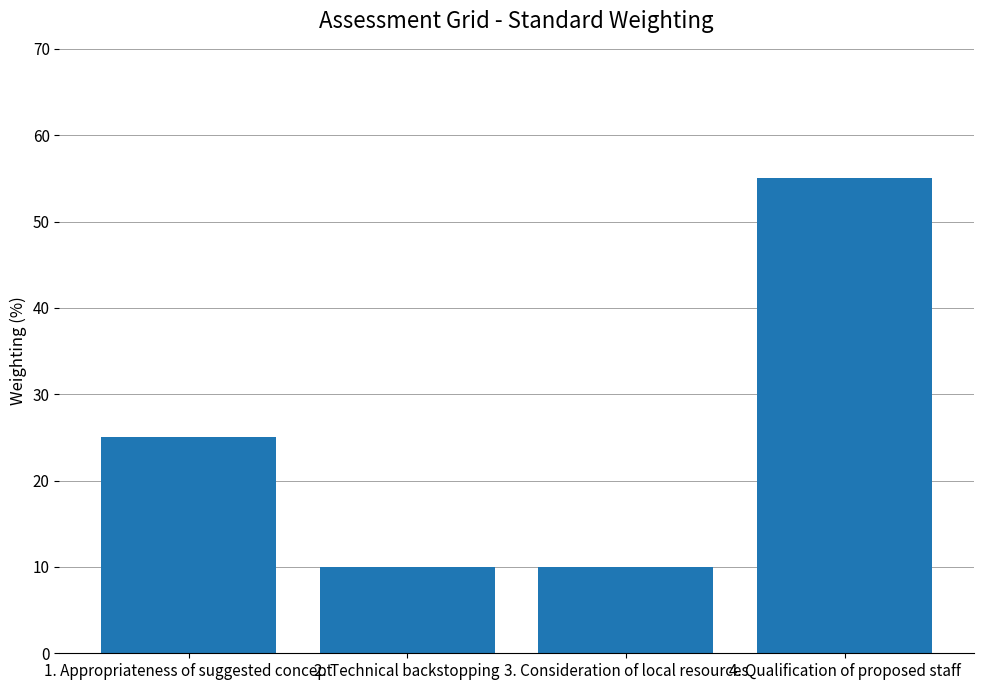

Count the number of categories in the chart.

4